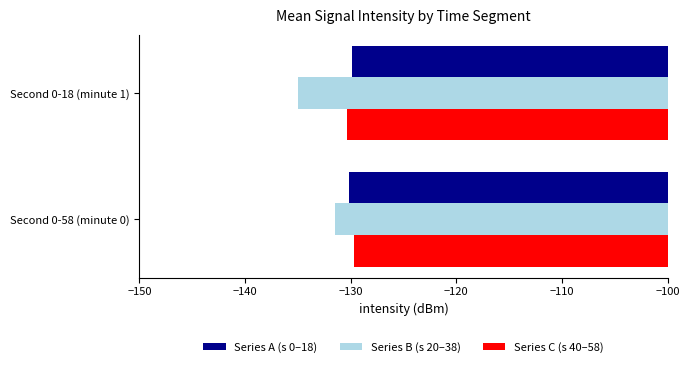

What is the sum of all Series C (s 40–58) values?

-260.0